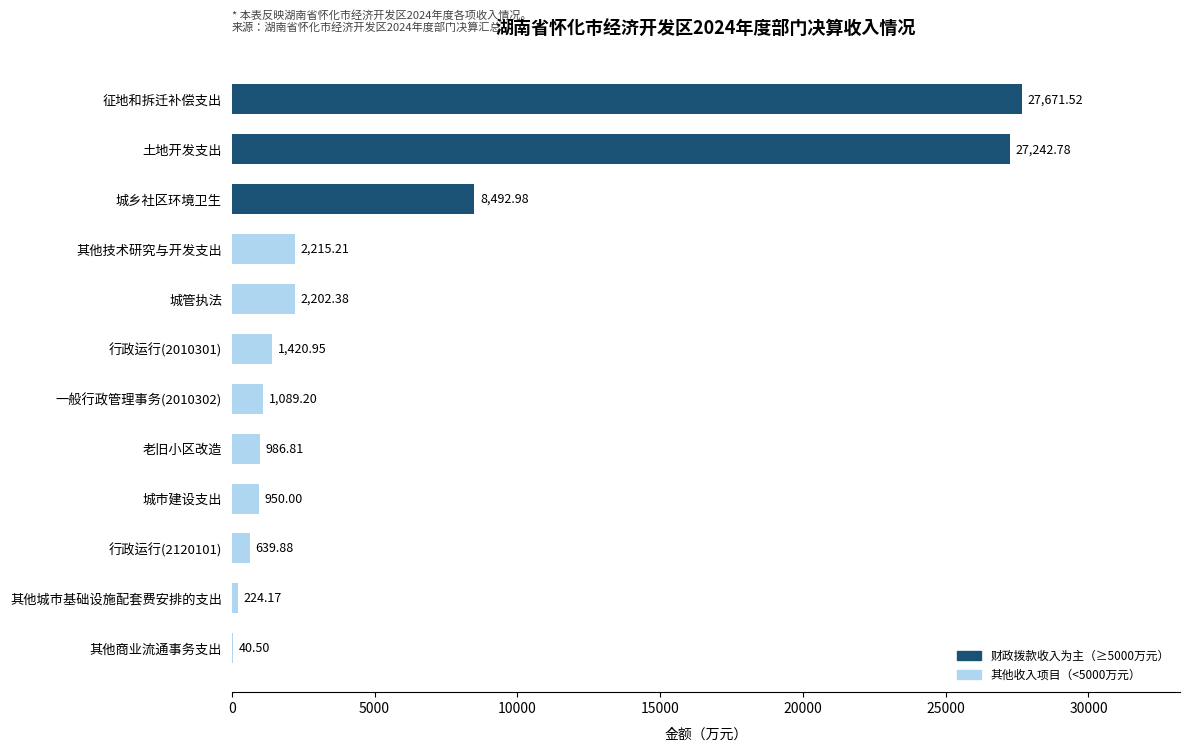

How many series are shown in this chart?

1